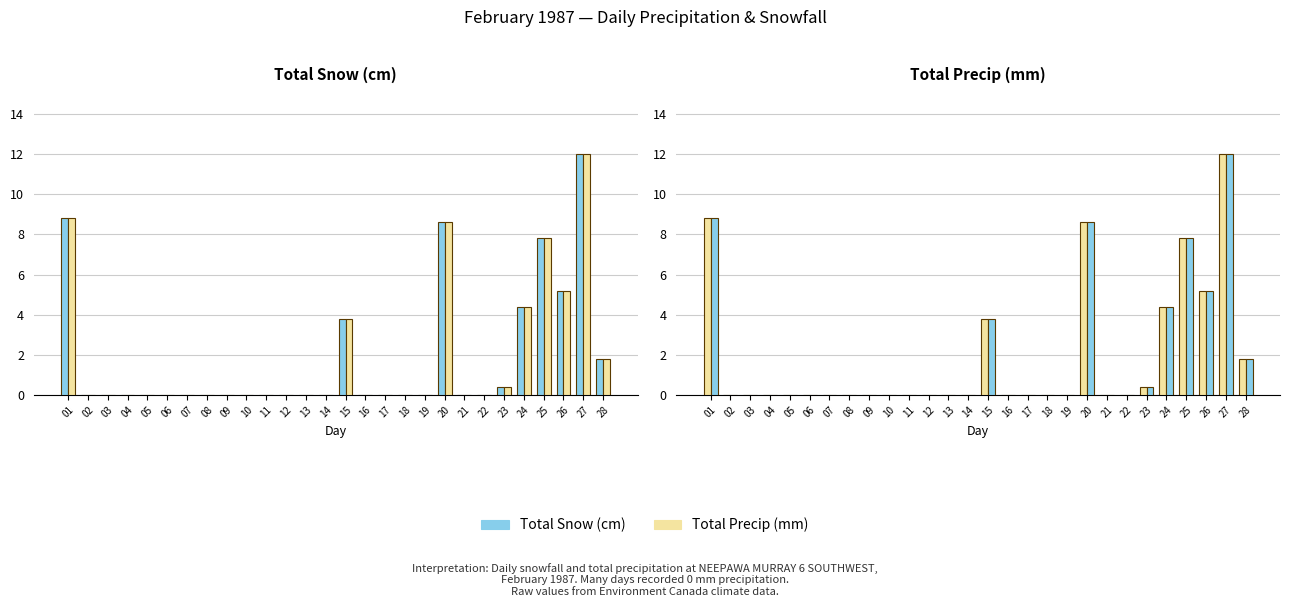

Are the bars horizontal?

No